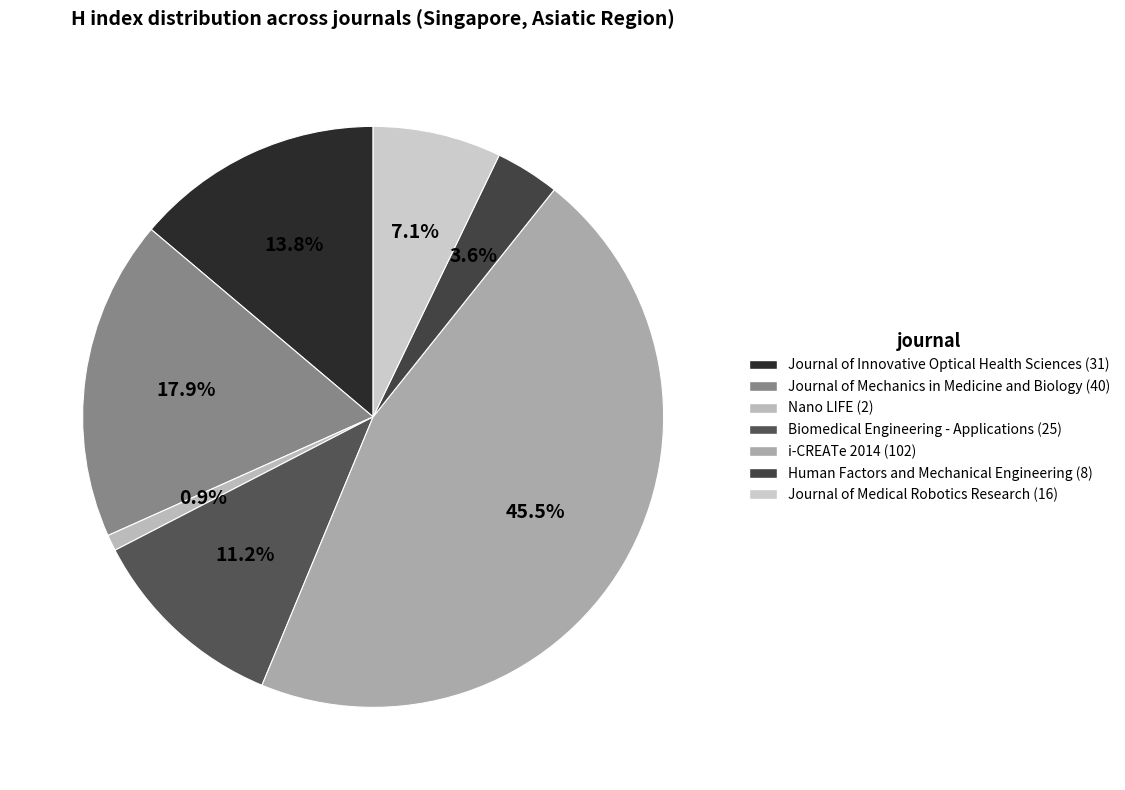

Which slice is the smallest?

Nano LIFE